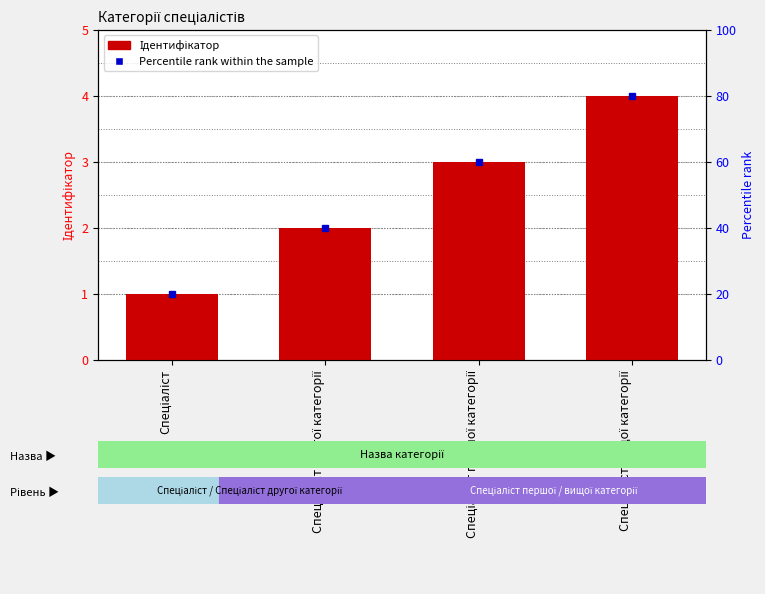

Reading left to right, extract all data points from this chart.

1	2	3	4